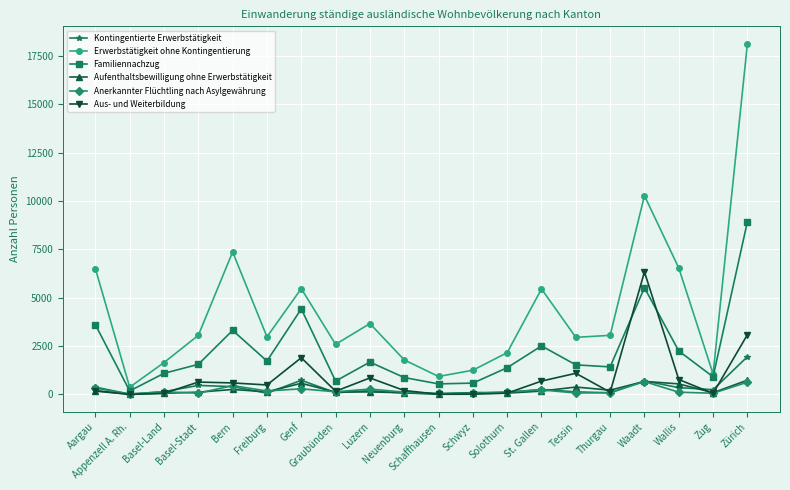

What is the difference between the highest and lowest values at Genf?

5176